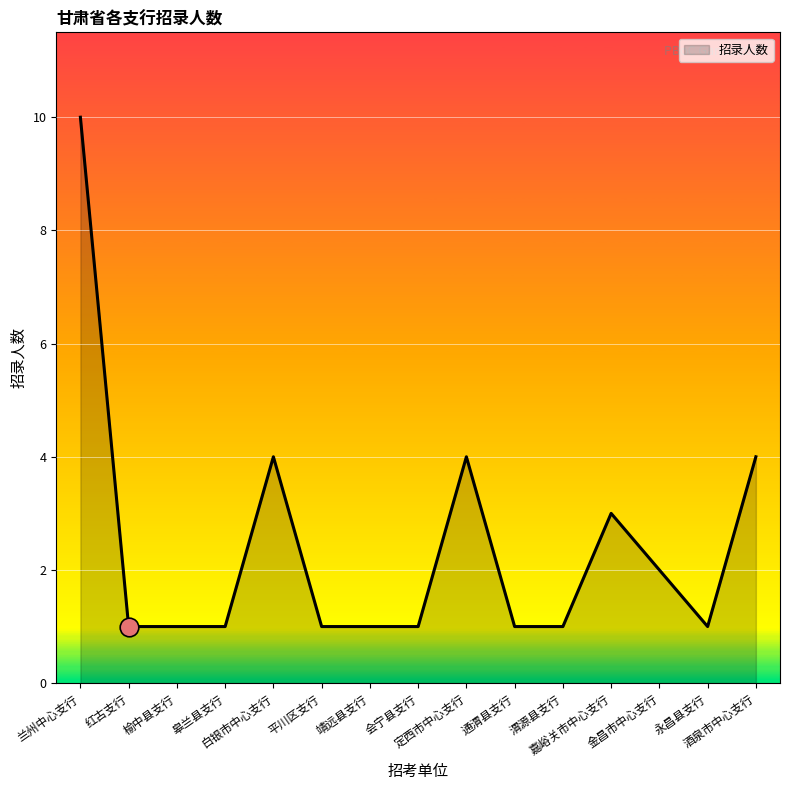

Which has a higher value, 定西市中心支行 or 兰州中心支行?

兰州中心支行